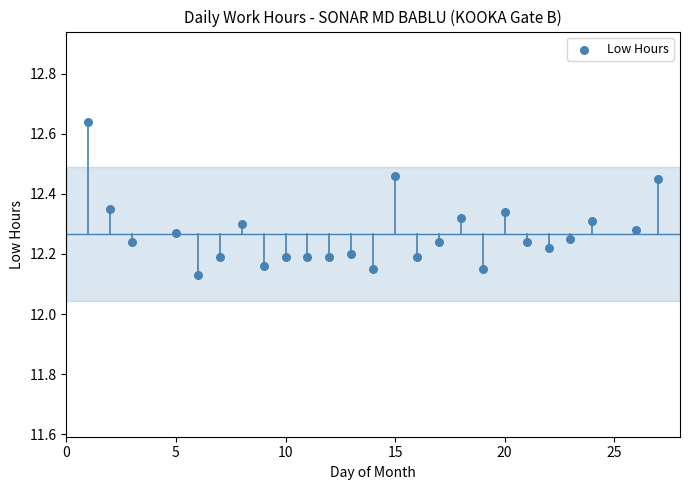

What is the range of Y values (max minus min)?

0.5